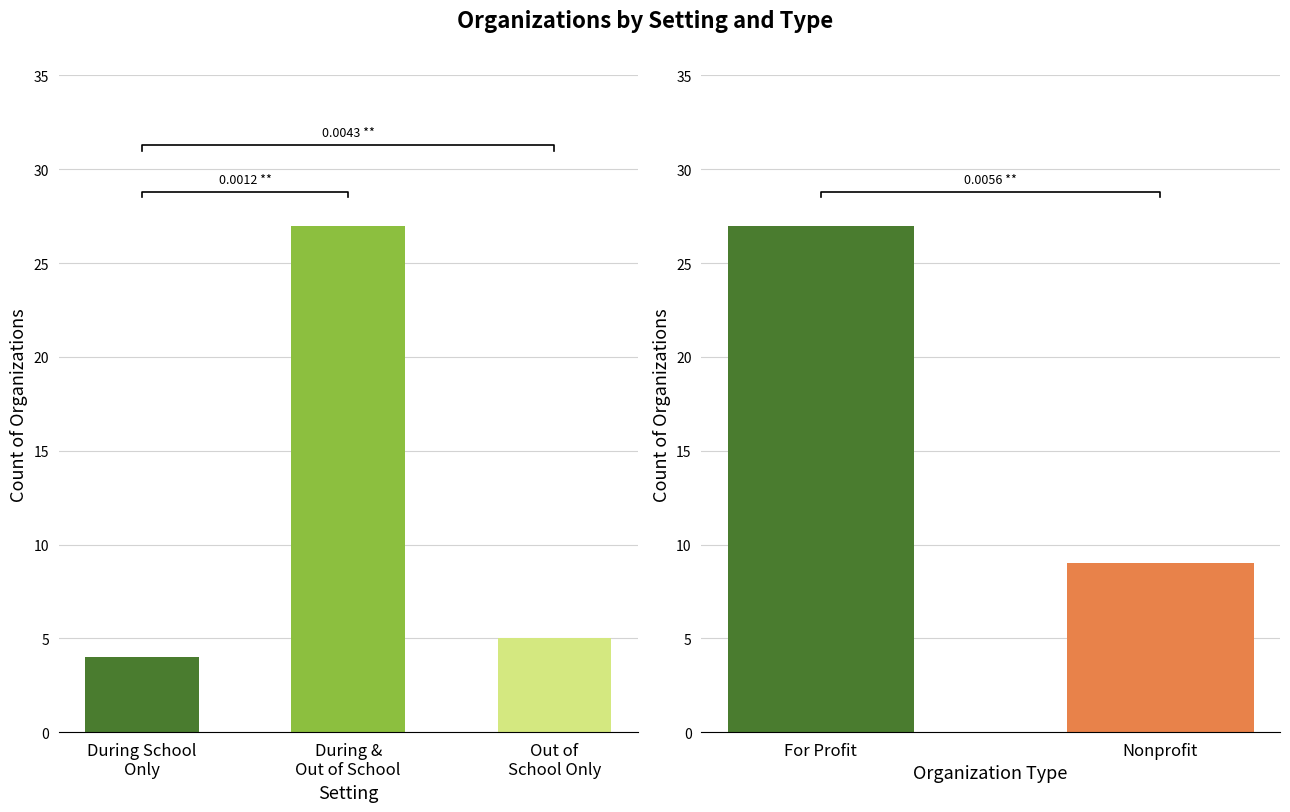

What is the difference between the maximum and second lowest values?

22